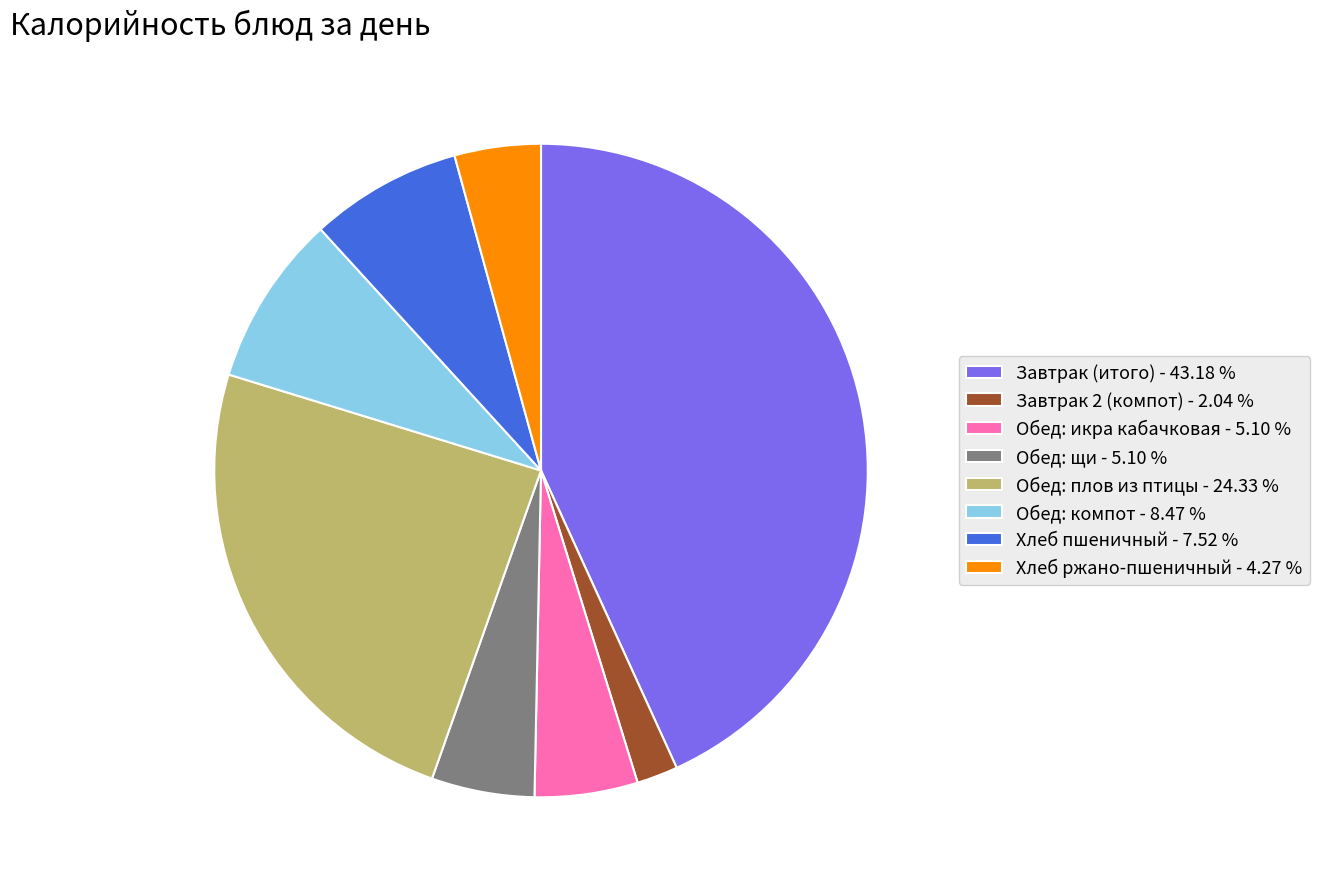

True or false: Хлеб пшеничный accounts for 1% of the total.

False